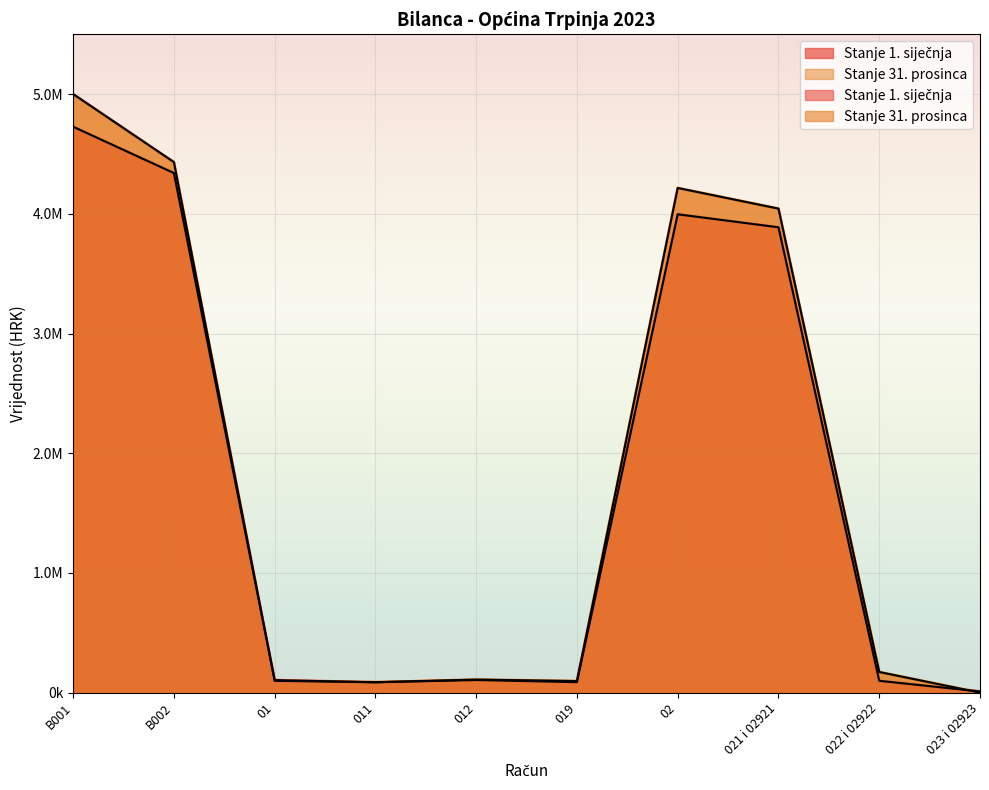

Reading right to left, list all the values displayed in this chart.

Stanje 1. siječnja: 9859.0	98903.7	3887307.1	3996069.8	87722.9	105365.7	86815.7	104458.5	4340573.3	4727382.1
Stanje 31. prosinca: 0.0	172503.7	4043349.2	4215853.0	96886.7	109144.5	86578.3	98836.1	4431847.3	5000164.8